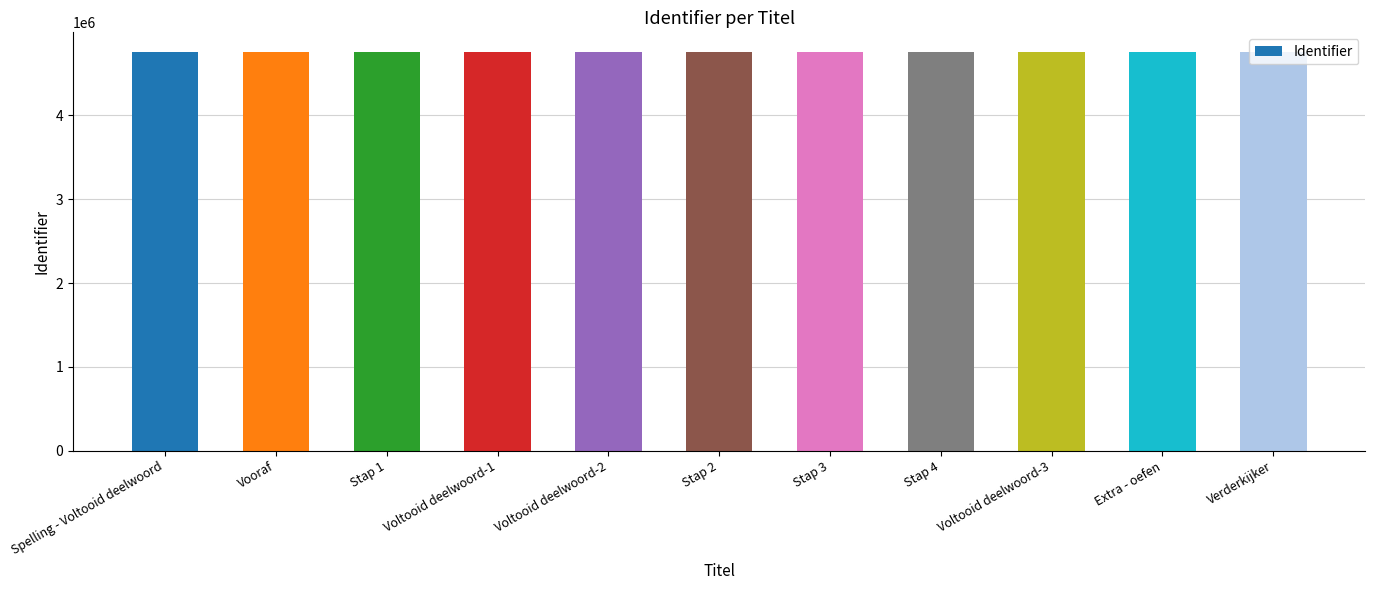

What is the average value?

4753177